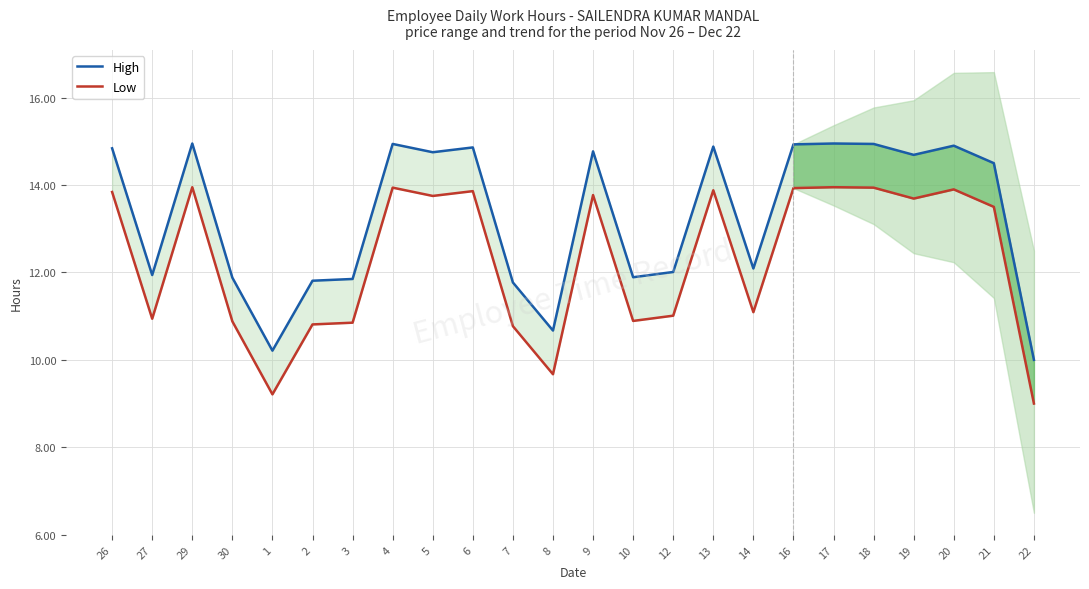

At which category is the sum across all series the highest?

29